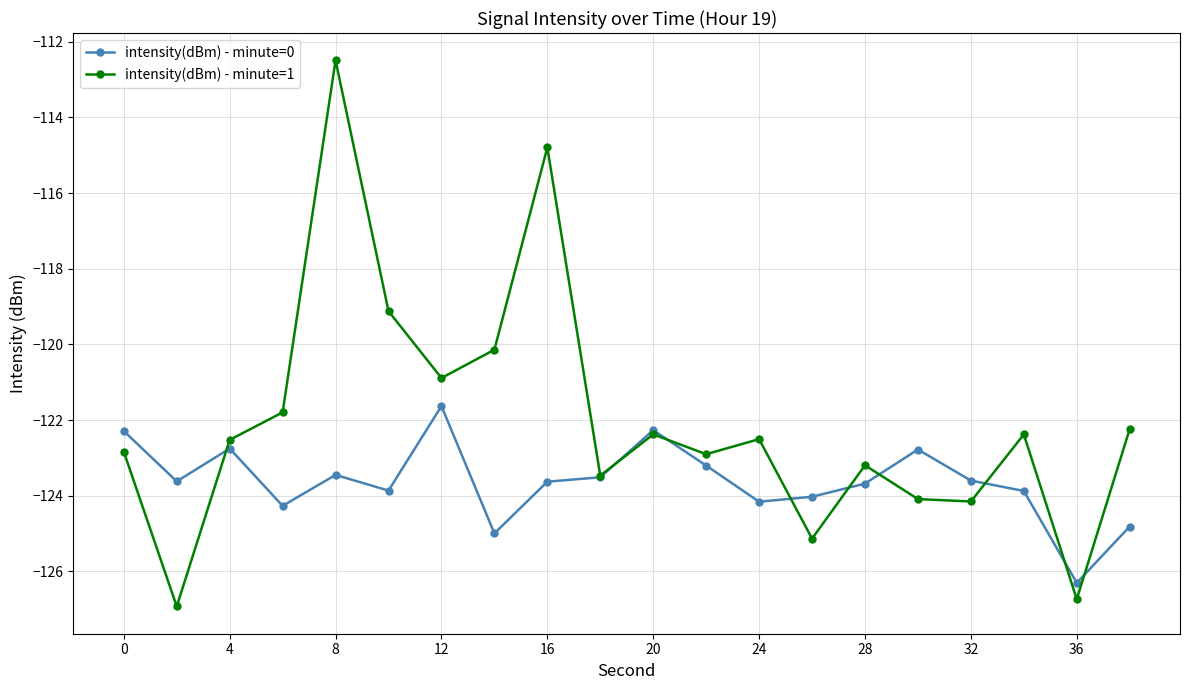

After their last crossing, which series has the higher values: intensity(dBm) - minute=0 or intensity(dBm) - minute=1?

intensity(dBm) - minute=1